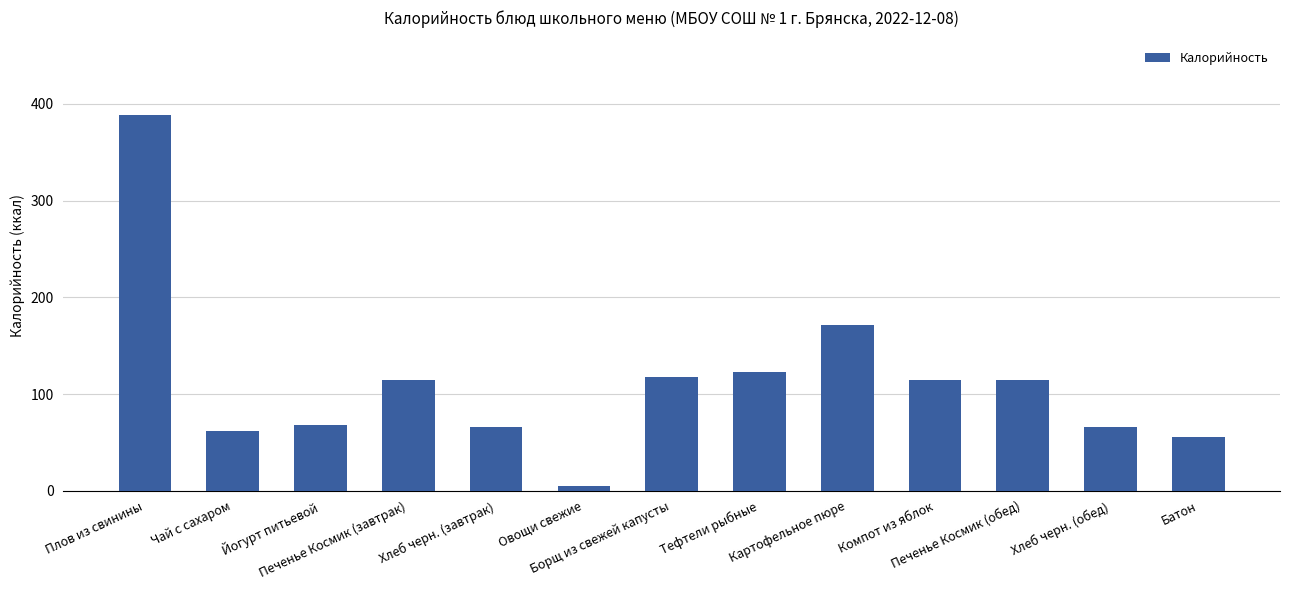

What is the change in value from Йогурт питьевой to Печенье Космик (обед)?

+47